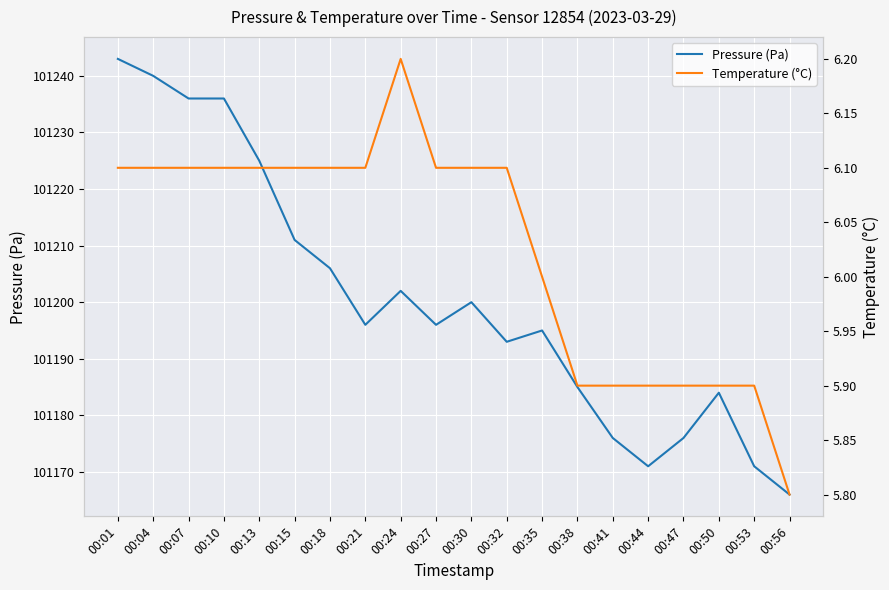

Which series has the widest spread of values?

Pressure (Pa)